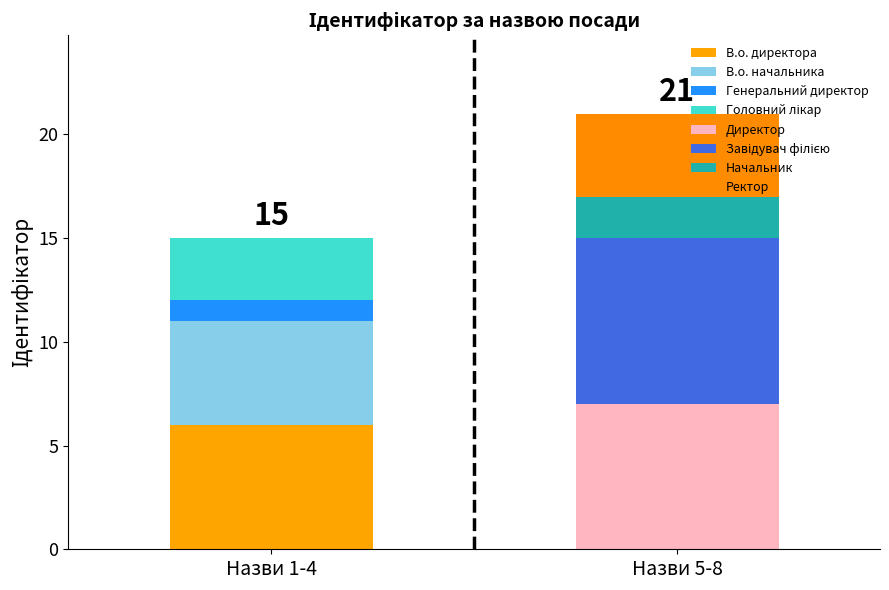

What is the average value?

4